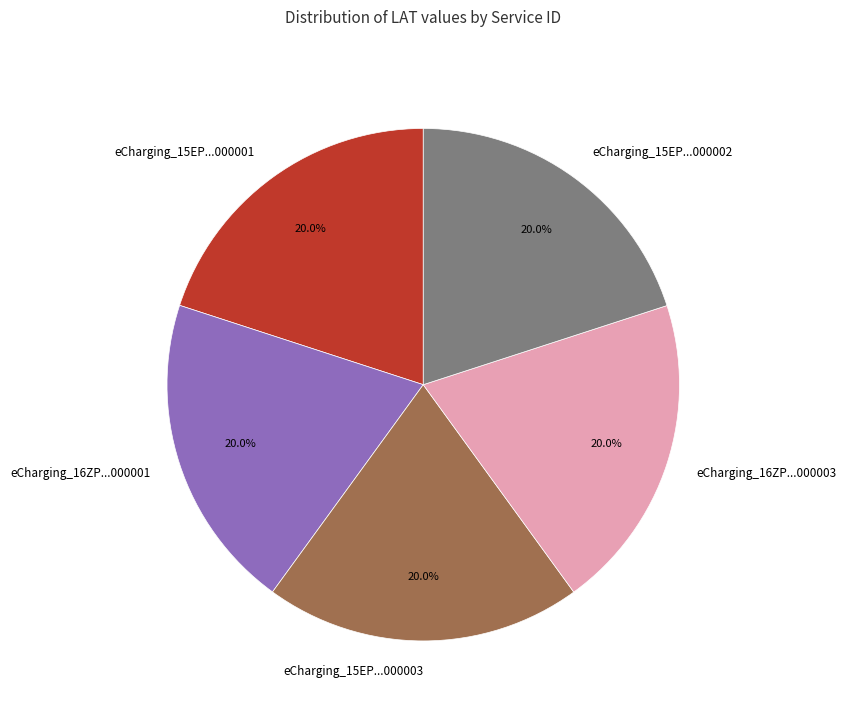

Is there any slice that represents more than half of the pie?

No